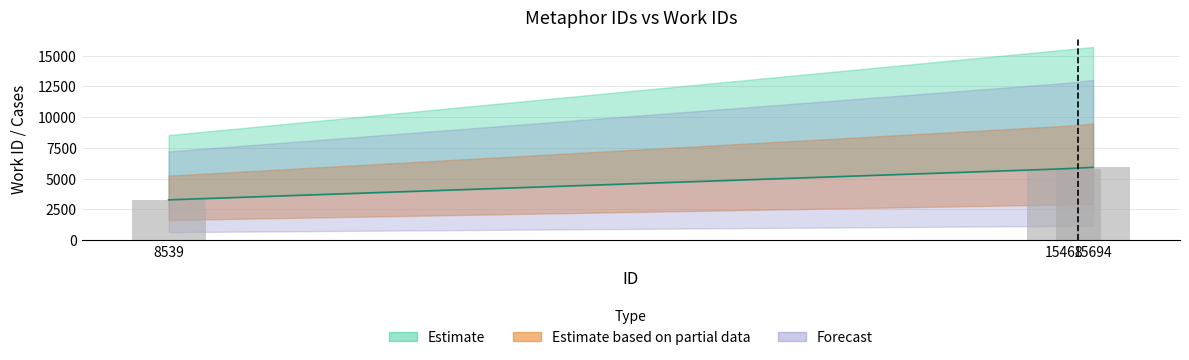

At which label is upper closest to 4598?

15468